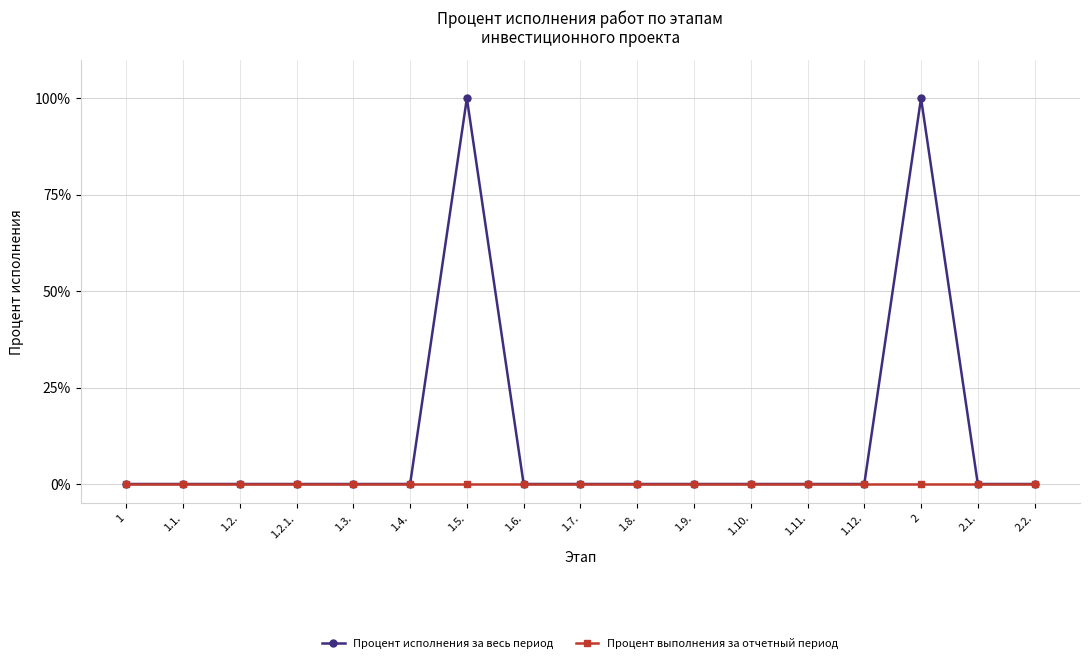

What is the maximum value shown in the chart?

100